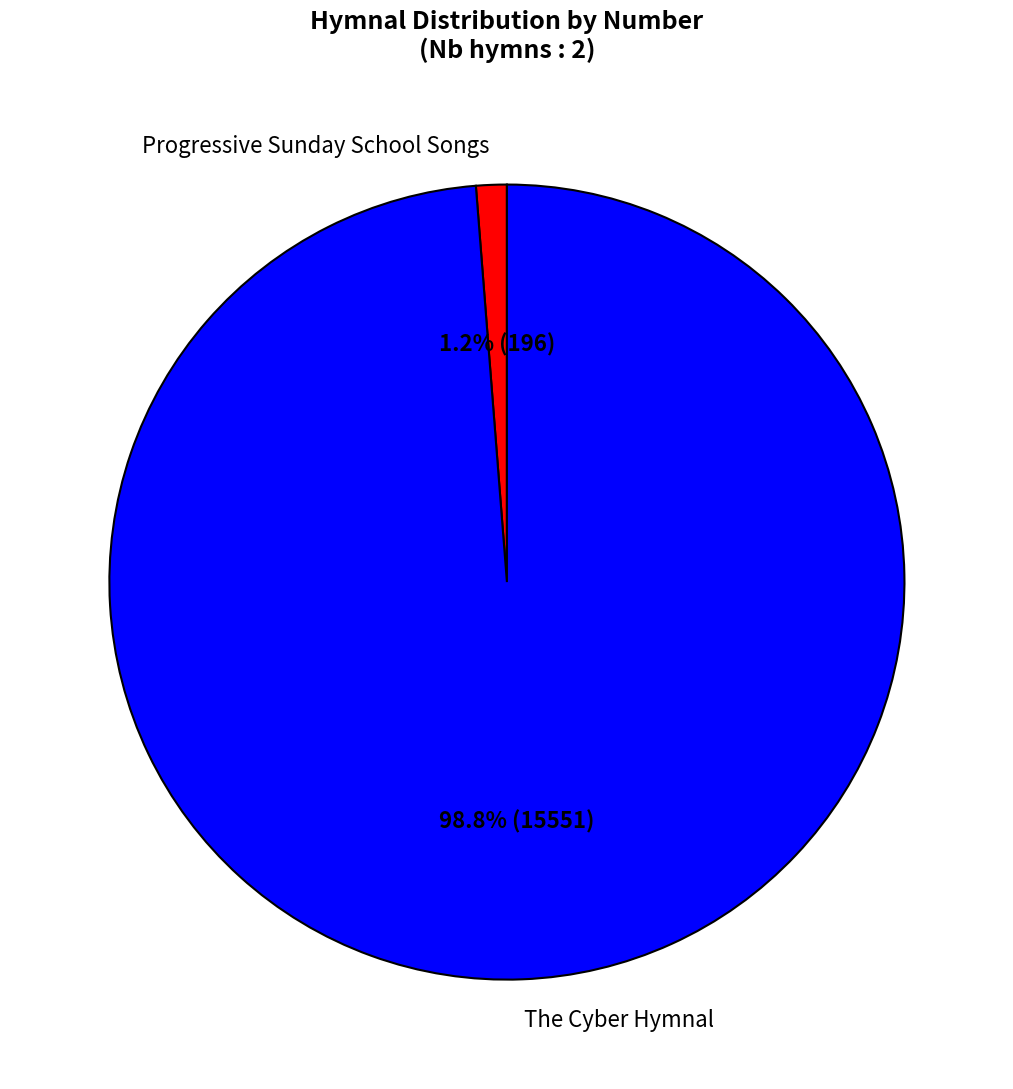

Which slice is the smallest?

Progressive Sunday School Songs